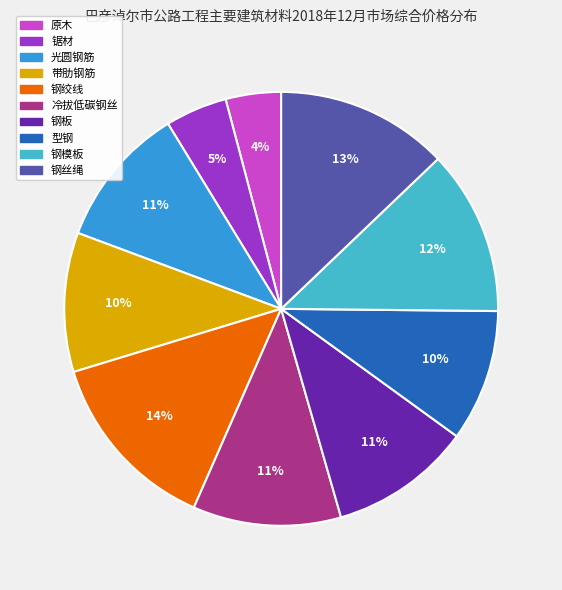

Does any single category account for the majority?

No